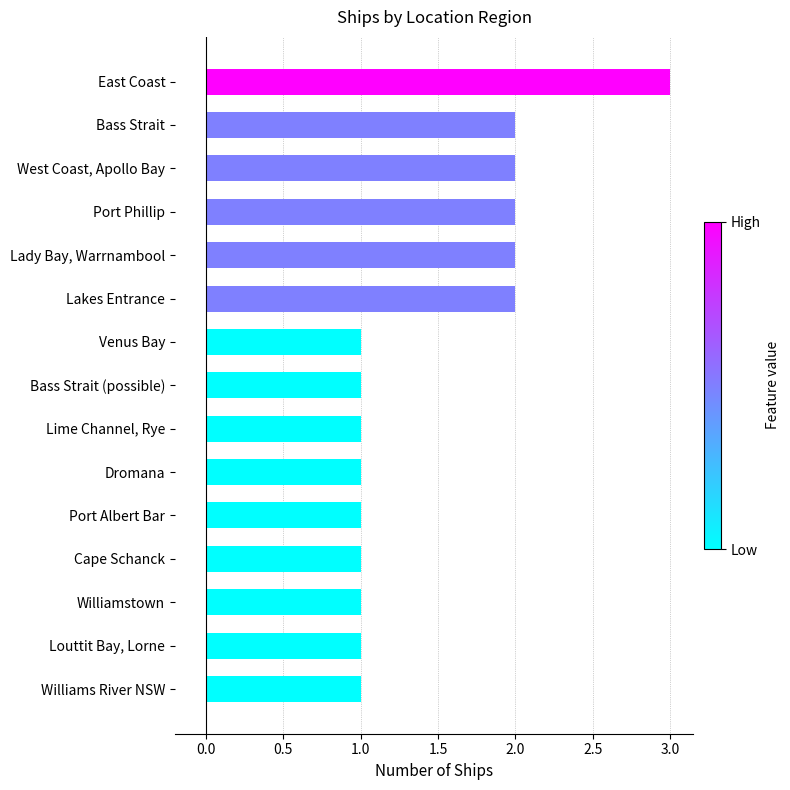

Which has a higher value, Lady Bay, Warrnambool or Lime Channel, Rye?

Lady Bay, Warrnambool